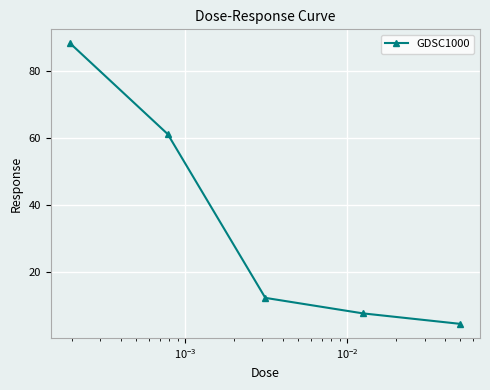

What is the minimum value shown in the chart?

4.5